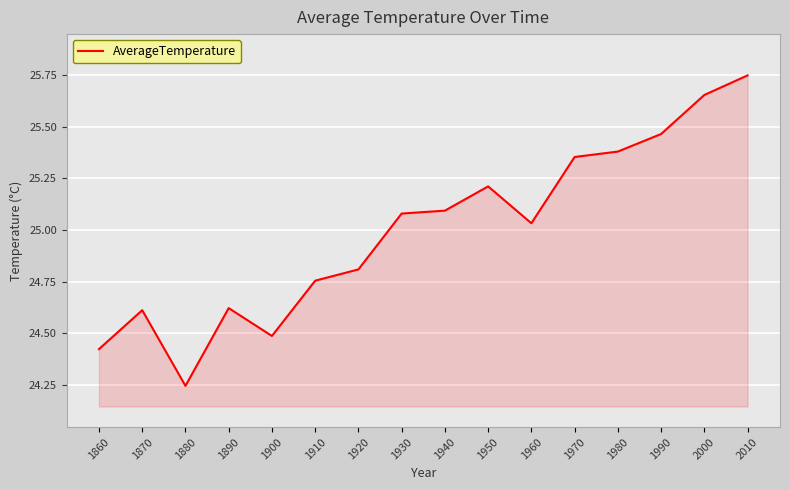

True or false: the data shows 25.2 at 1950.

True